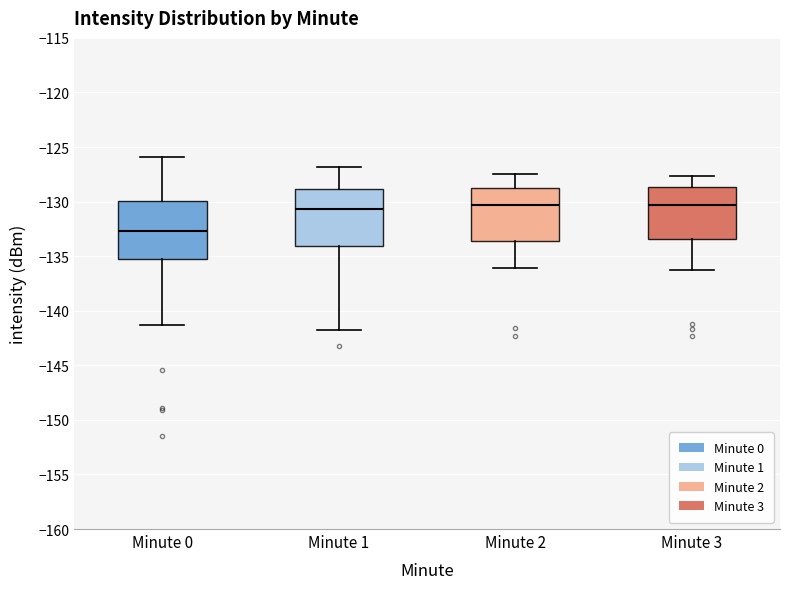

Where is the lower edge of the box for Minute 0 on the y-axis? The values are not printed on the chart, so give them approximately, as read against the axis.

-135.5